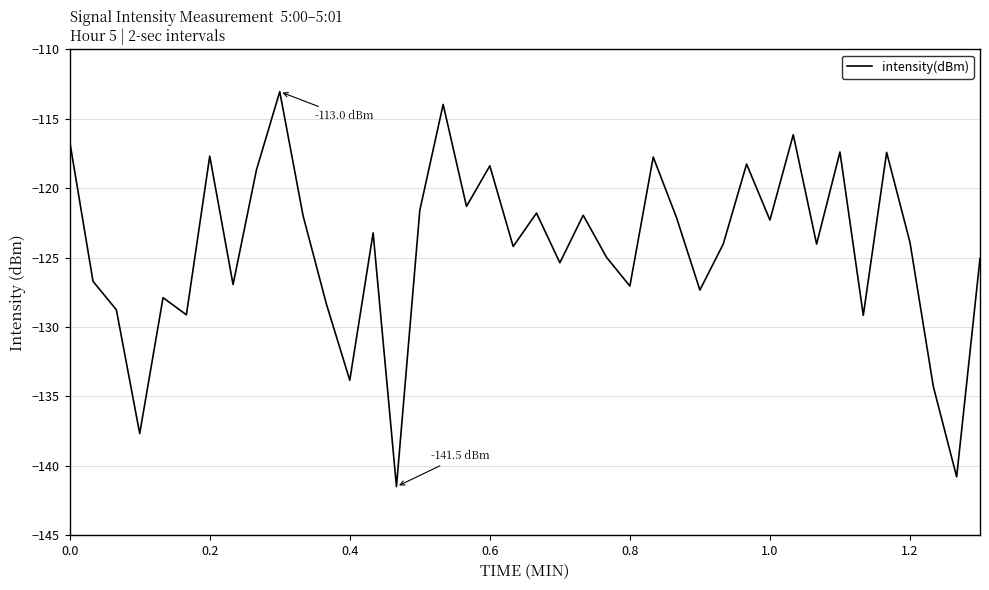

What is the maximum value shown in the chart?

-113.0